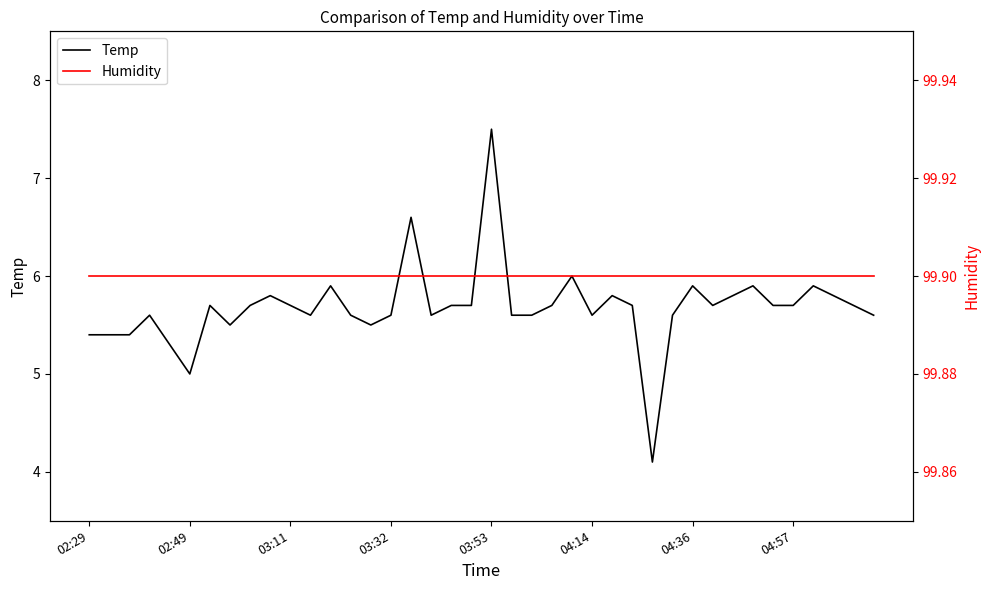

Reading left to right, what are all the values shown in this chart?

Temp: 5.4	5.4	5.4	5.6	5.3	5.0	5.7	5.5	5.7	5.8	5.7	5.6	5.9	5.6	5.5	5.6	6.6	5.6	5.7	5.7	7.5	5.6	5.6	5.7	6.0	5.6	5.8	5.7	4.1	5.6	5.9	5.7	5.8	5.9	5.7	5.7	5.9	5.8	5.7	5.6
Humidity: 99.9	99.9	99.9	99.9	99.9	99.9	99.9	99.9	99.9	99.9	99.9	99.9	99.9	99.9	99.9	99.9	99.9	99.9	99.9	99.9	99.9	99.9	99.9	99.9	99.9	99.9	99.9	99.9	99.9	99.9	99.9	99.9	99.9	99.9	99.9	99.9	99.9	99.9	99.9	99.9